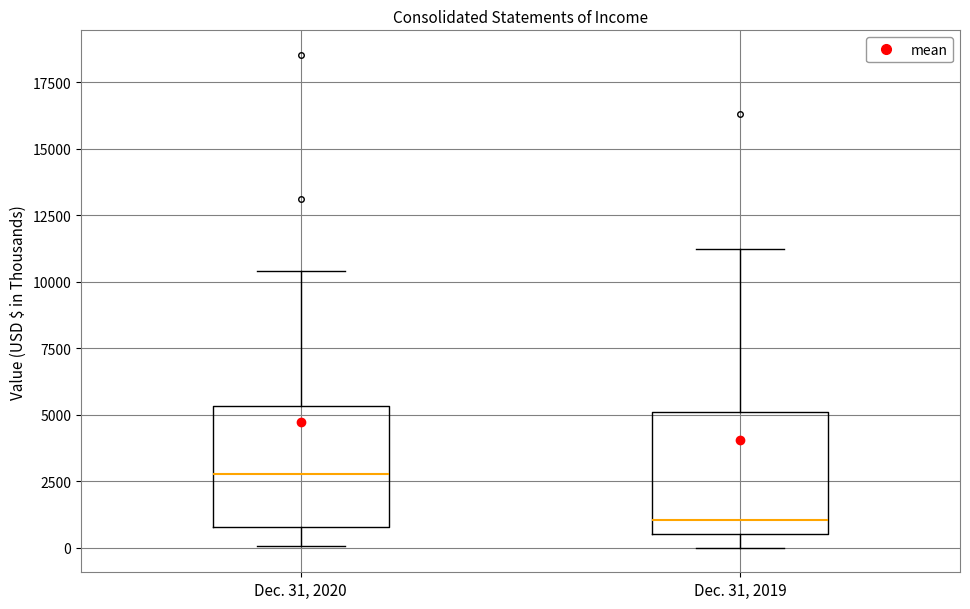

Which box has the highest median line?

Dec. 31, 2020